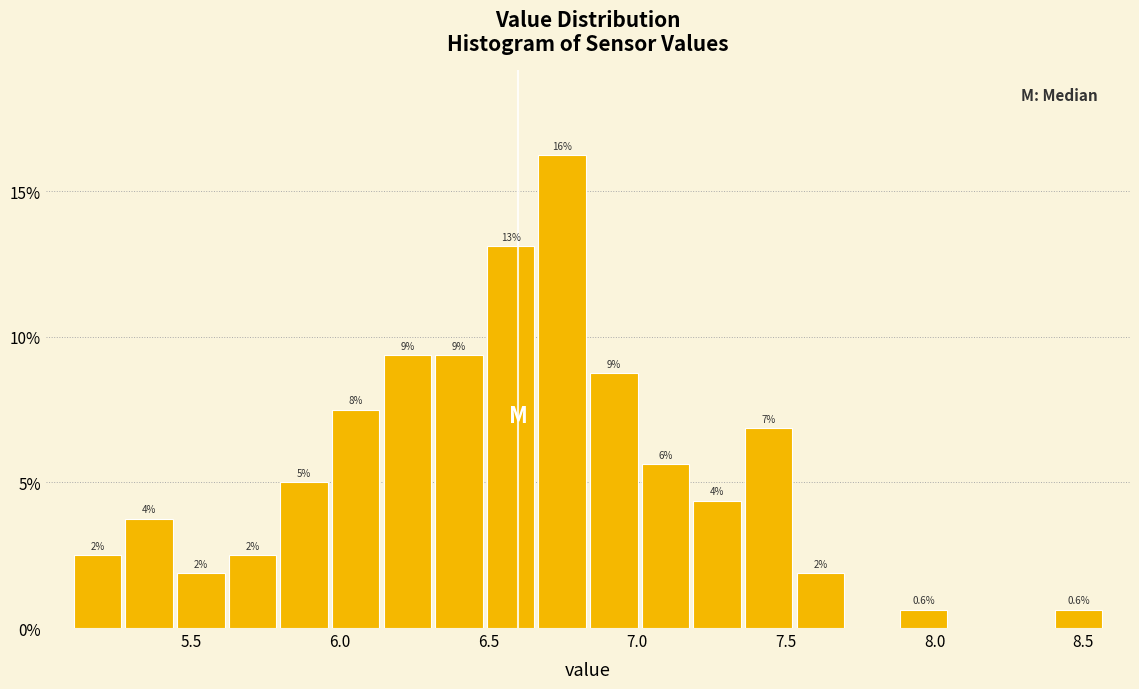

Read against the x-axis, roughly where is the centre of the tallest bar?

6.75